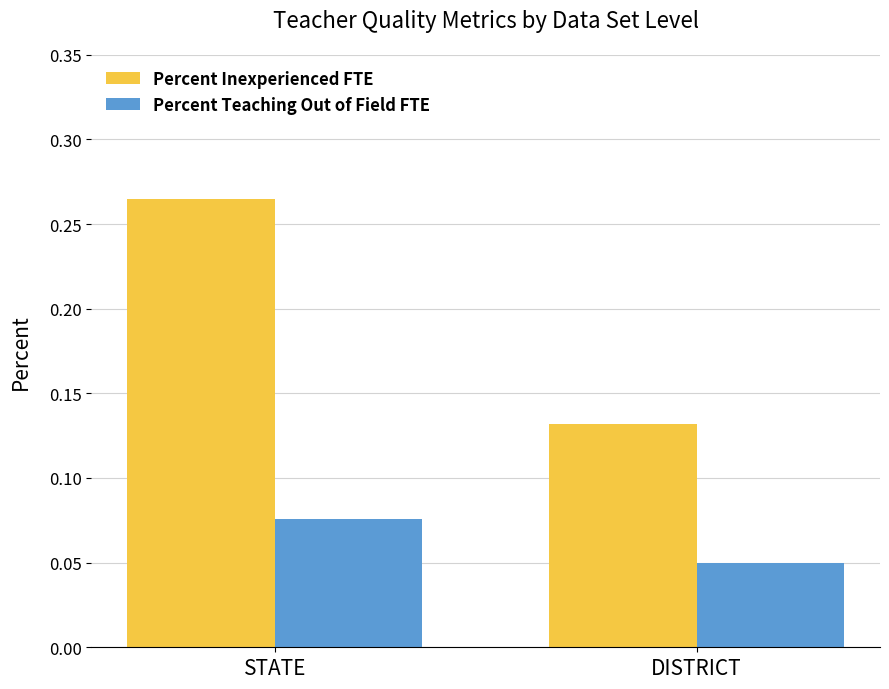

Which series has the largest range (max minus min)?

Percent Inexperienced FTE